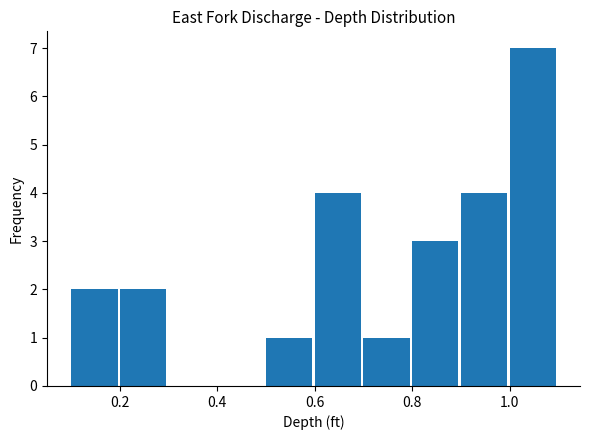

Reading left to right, transcribe this chart: for each bar, give the range it covers on the x-axis and its height. The values are not printed on the chart, so give them approximately, as read against the axis.

0.1 to 0.2: 2
0.2 to 0.3: 2
0.3 to 0.4: 0
0.4 to 0.5: 0
0.5 to 0.6: 1
0.6 to 0.7: 4
0.7 to 0.8: 1
0.8 to 0.9: 3
0.9 to 1.0: 4
1.0 to 1.1: 7